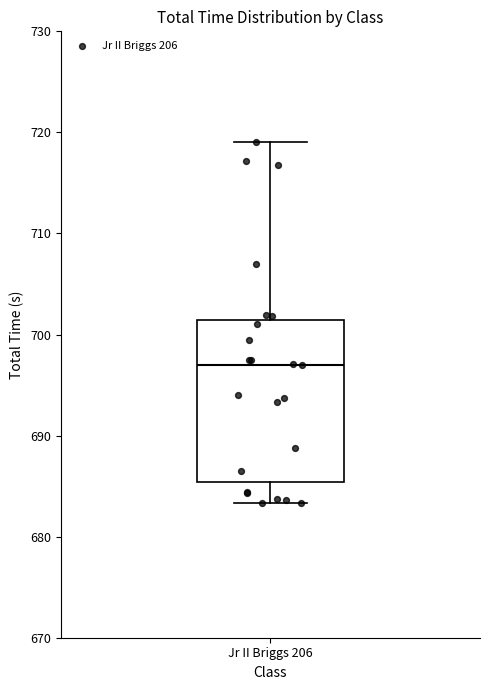

Transcribe this box plot: give where the median line is, the range the box spans, and where the two whiskers end, as read against the y-axis. The values are not printed on the chart, so give them approximately, as read against the axis.

median 697, box 685 to 701, whiskers 683 to 719